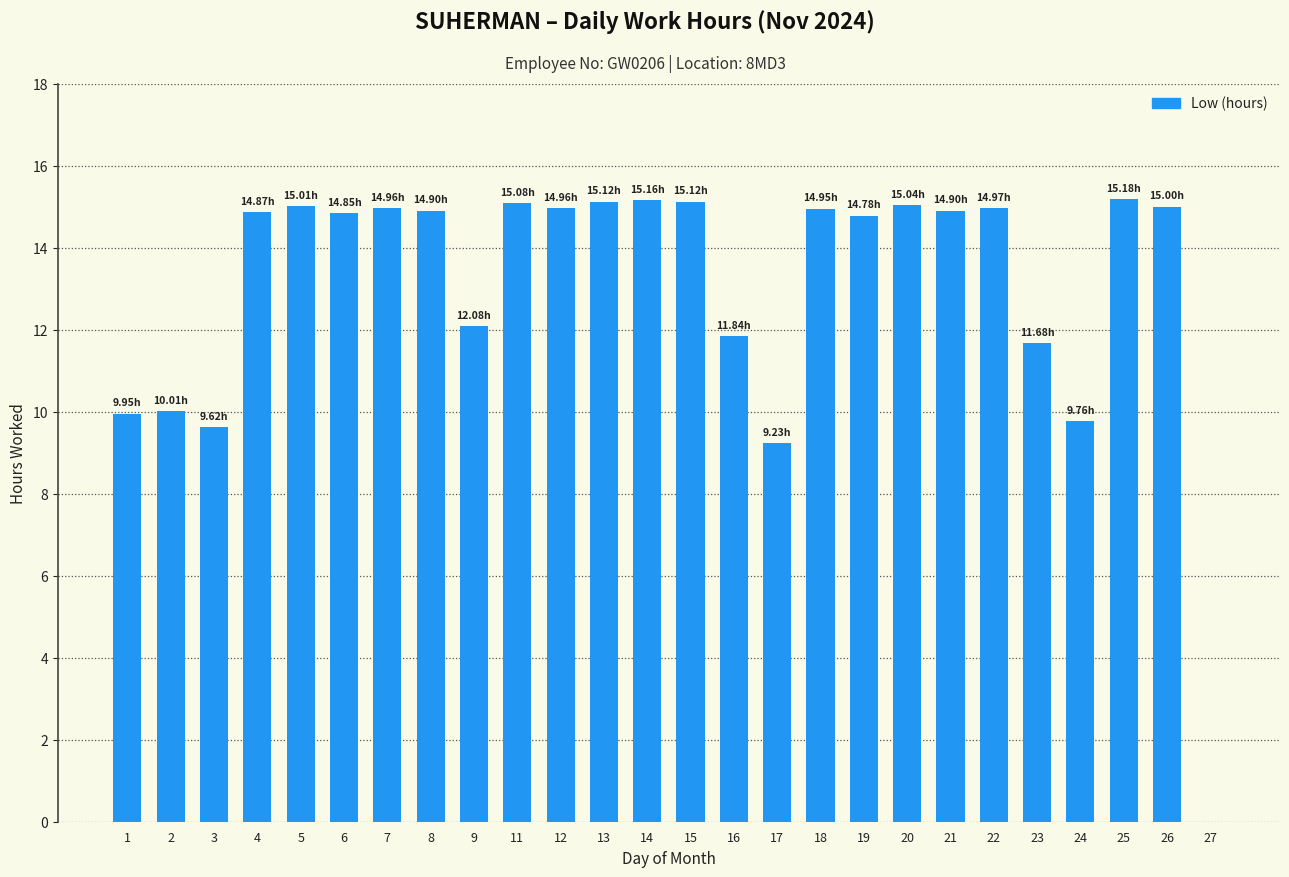

What is the sum of all values?

339.0